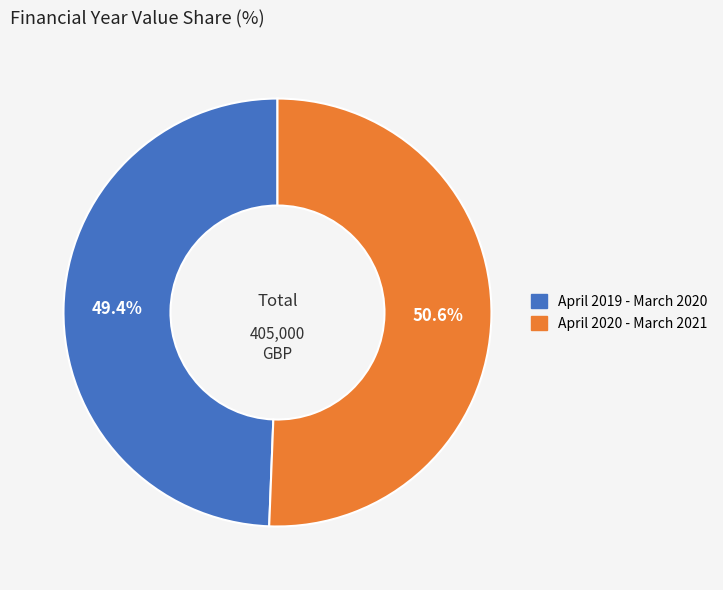

What percentage is the April 2019 - March 2020 slice, to the nearest percent?

49%